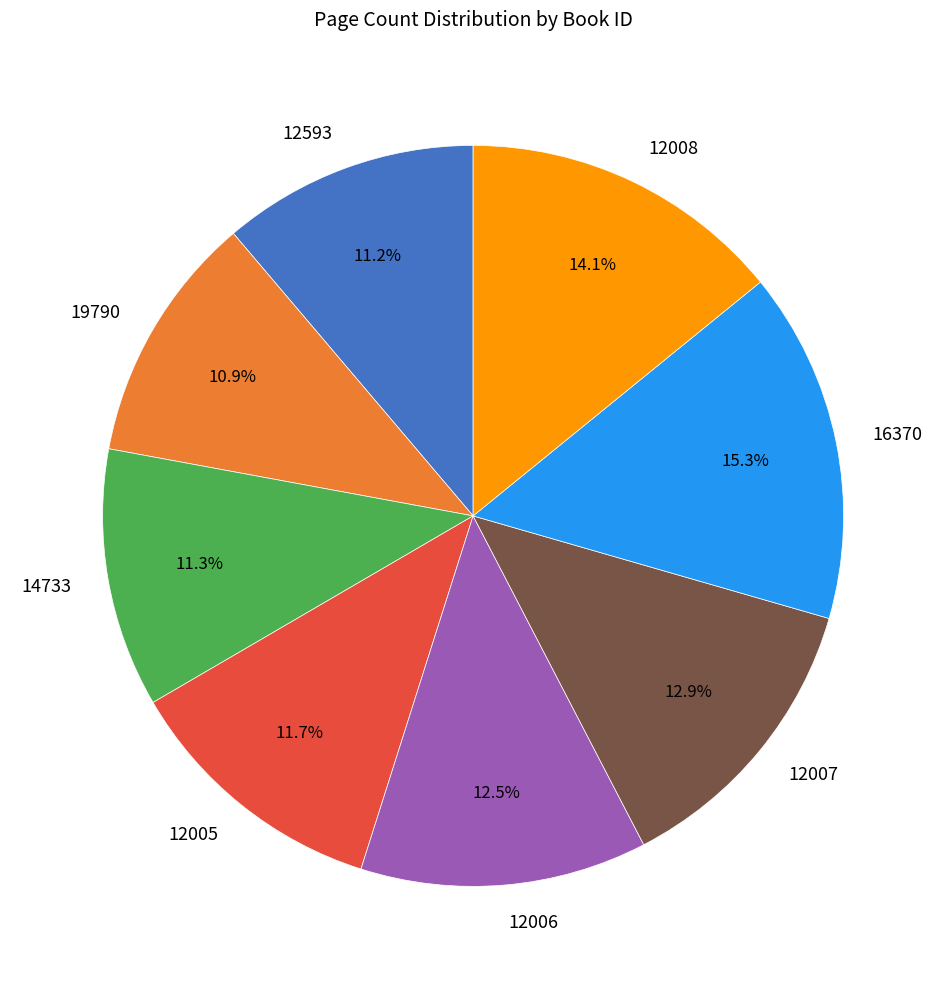

What is the total percentage of 12007 and 12008?

27.0%